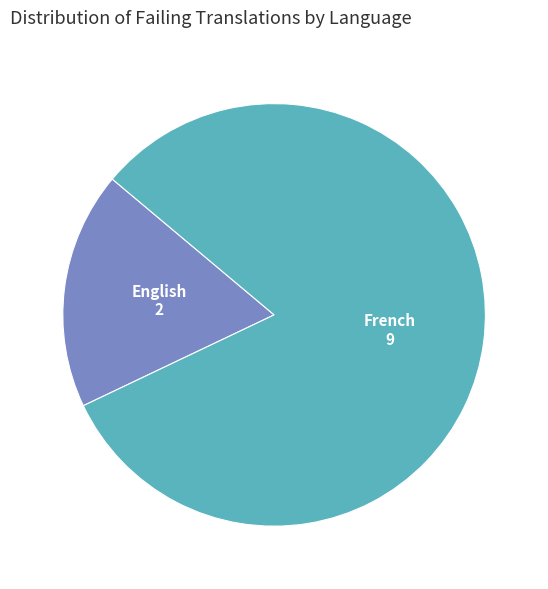

Rank the categories by value from highest to lowest.

French, English